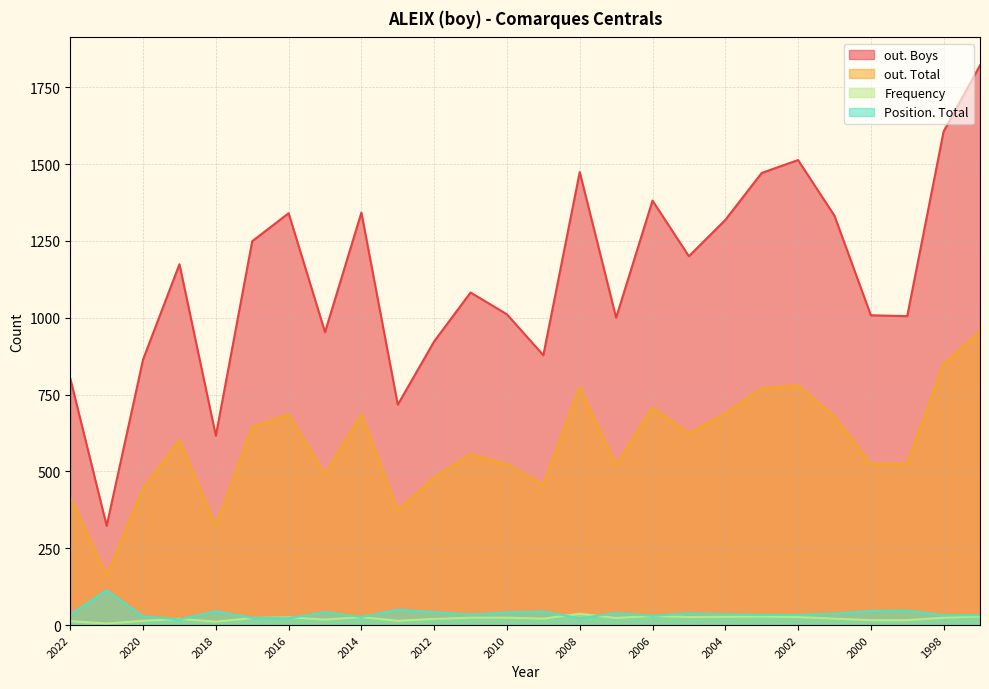

What is the difference between the maximum and minimum values in the Frequency series?

32